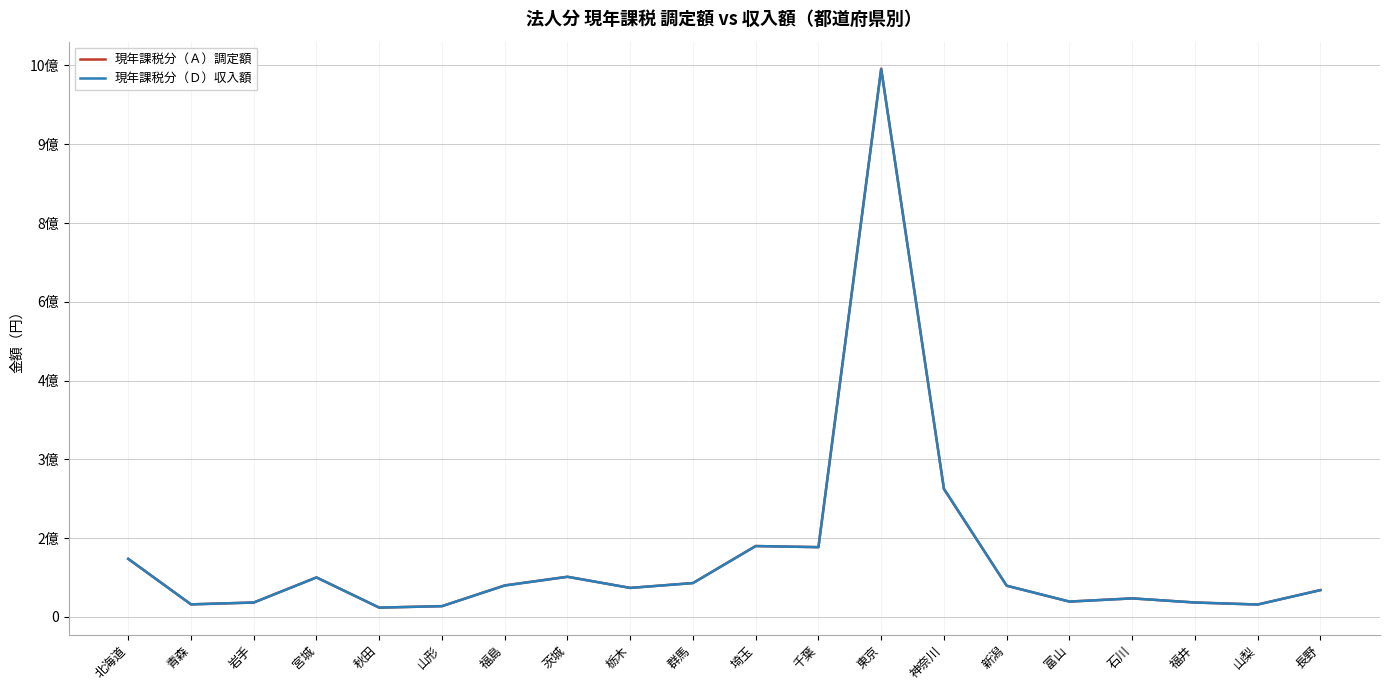

What are all the series names shown in the legend?

現年課税分（Ａ）調定額, 現年課税分（Ｄ）収入額